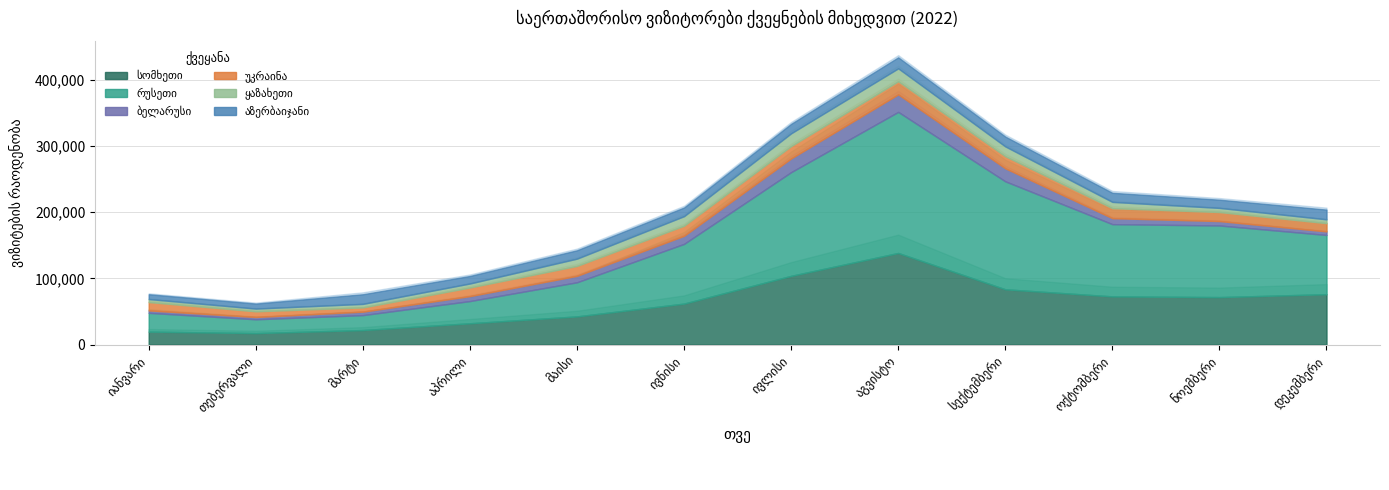

What is the sum of the ყაზახეთი values at მარტი and აგვისტო?

24867